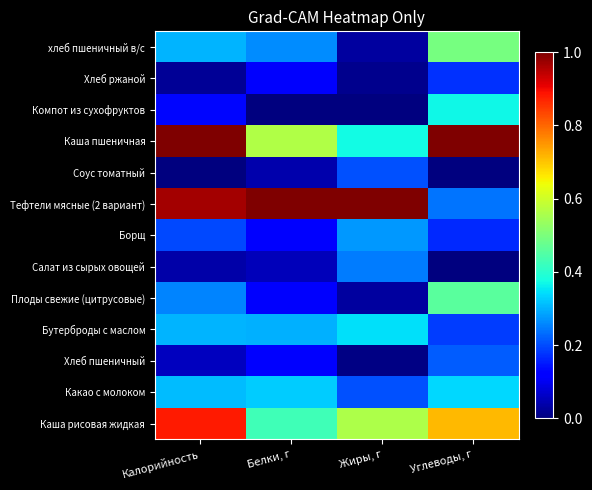

Reading right to left, extract all data points from this chart.

Каша рисовая жидкая: Углеводы, г=0.7	Жиры, г=0.6	Белки, г=0.4	Калорийность=0.9
Какао с молоком: Углеводы, г=0.3	Жиры, г=0.2	Белки, г=0.3	Калорийность=0.3
Хлеб пшеничный: Углеводы, г=0.2	Жиры, г=0.0	Белки, г=0.1	Калорийность=0.1
Бутерброды с маслом: Углеводы, г=0.2	Жиры, г=0.3	Белки, г=0.3	Калорийность=0.3
Плоды свежие (цитрусовые): Углеводы, г=0.5	Жиры, г=0.0	Белки, г=0.1	Калорийность=0.3
Салат из сырых овощей: Углеводы, г=0.0	Жиры, г=0.2	Белки, г=0.1	Калорийность=0.0
Борщ: Углеводы, г=0.2	Жиры, г=0.3	Белки, г=0.1	Калорийность=0.2
Тефтели мясные (2 вариант): Углеводы, г=0.2	Жиры, г=1.0	Белки, г=1.0	Калорийность=1.0
Соус томатный: Углеводы, г=0.0	Жиры, г=0.2	Белки, г=0.0	Калорийность=0.0
Каша пшеничная: Углеводы, г=1.0	Жиры, г=0.4	Белки, г=0.6	Калорийность=1.0
Компот из сухофруктов: Углеводы, г=0.4	Жиры, г=0.0	Белки, г=0.0	Калорийность=0.1
Хлеб ржаной: Углеводы, г=0.2	Жиры, г=0.0	Белки, г=0.1	Калорийность=0.0
хлеб пшеничный в/с: Углеводы, г=0.5	Жиры, г=0.0	Белки, г=0.3	Калорийность=0.3